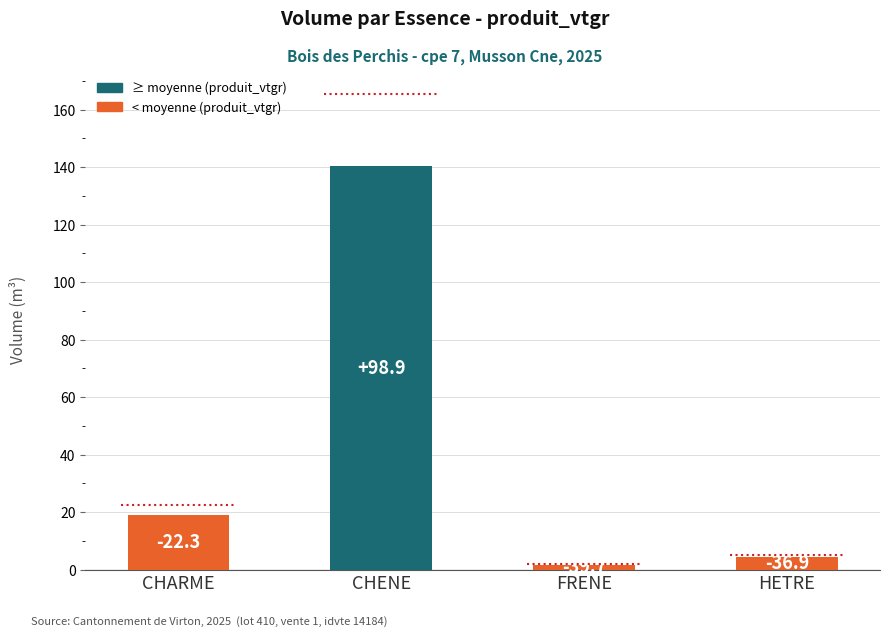

At which label does the data first exceed 18?

CHARME